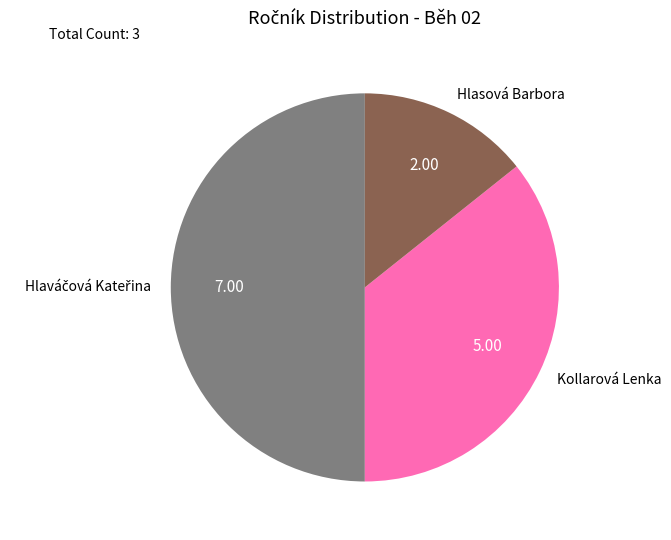

Which has a higher value, Hlasová Barbora or Kollarová Lenka?

Kollarová Lenka